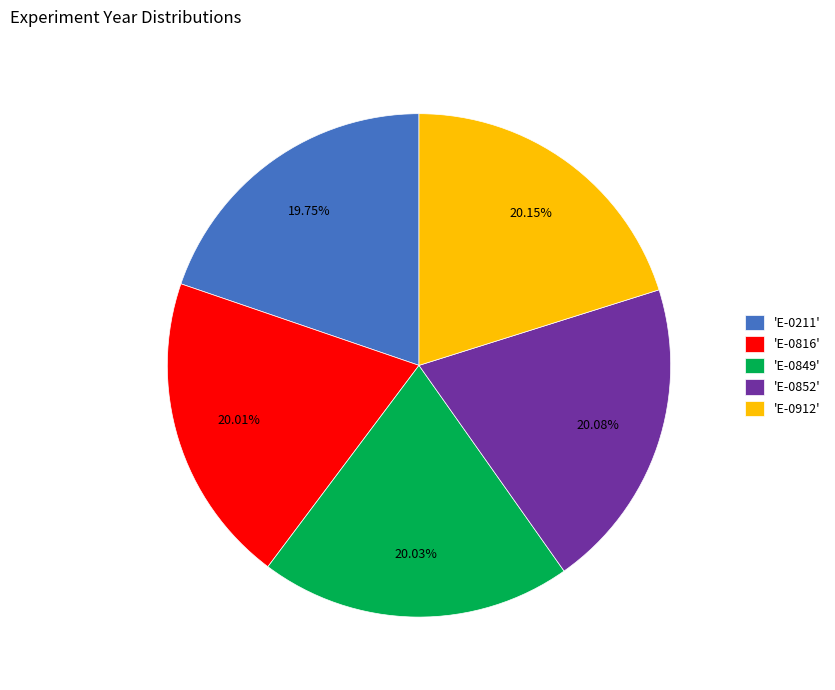

Count the number of slices in the pie.

5